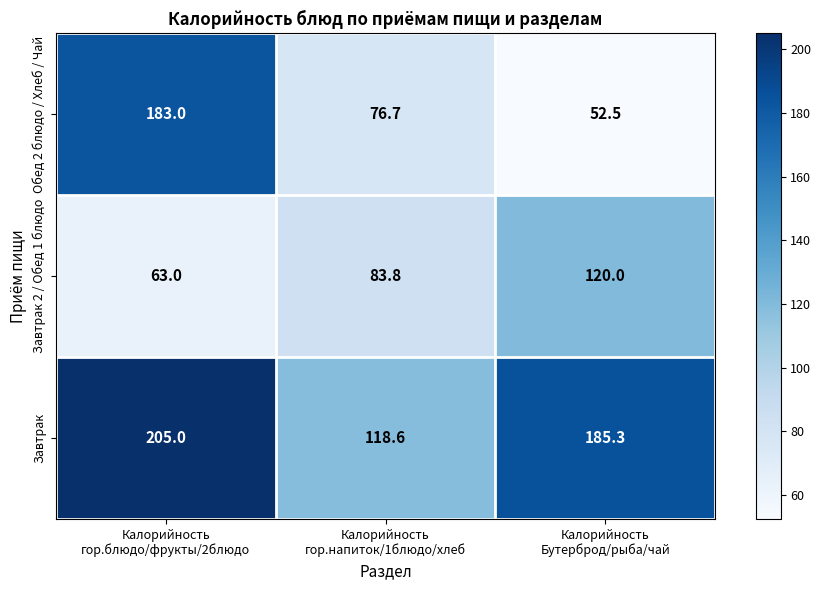

Which series has the largest range (max minus min)?

Обед 2 блюдо / Хлеб / Чай